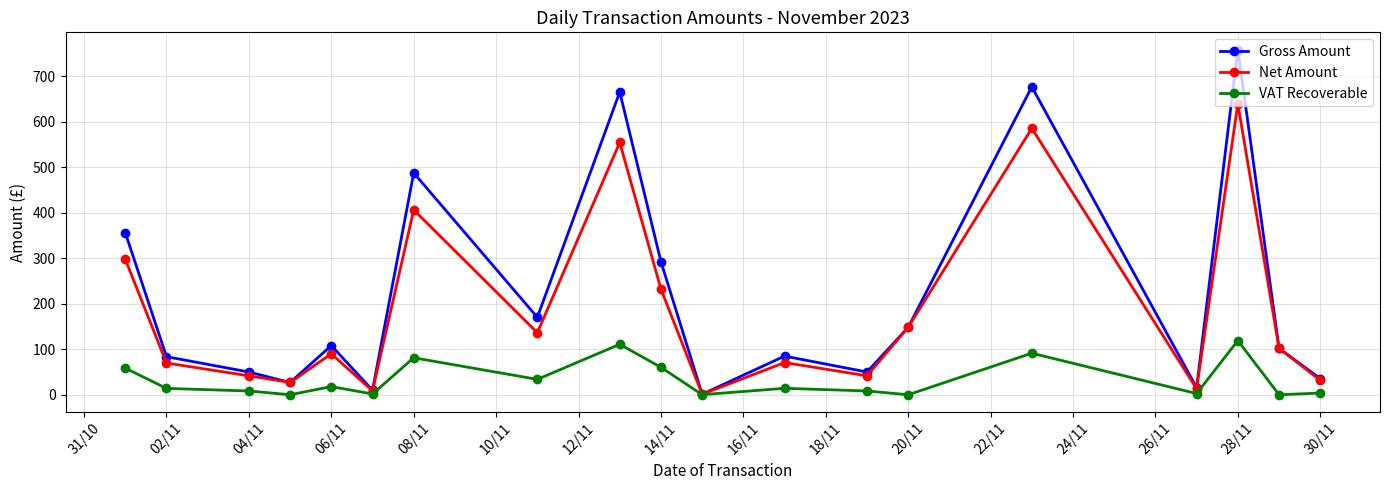

What is the greatest value displayed?

758.9